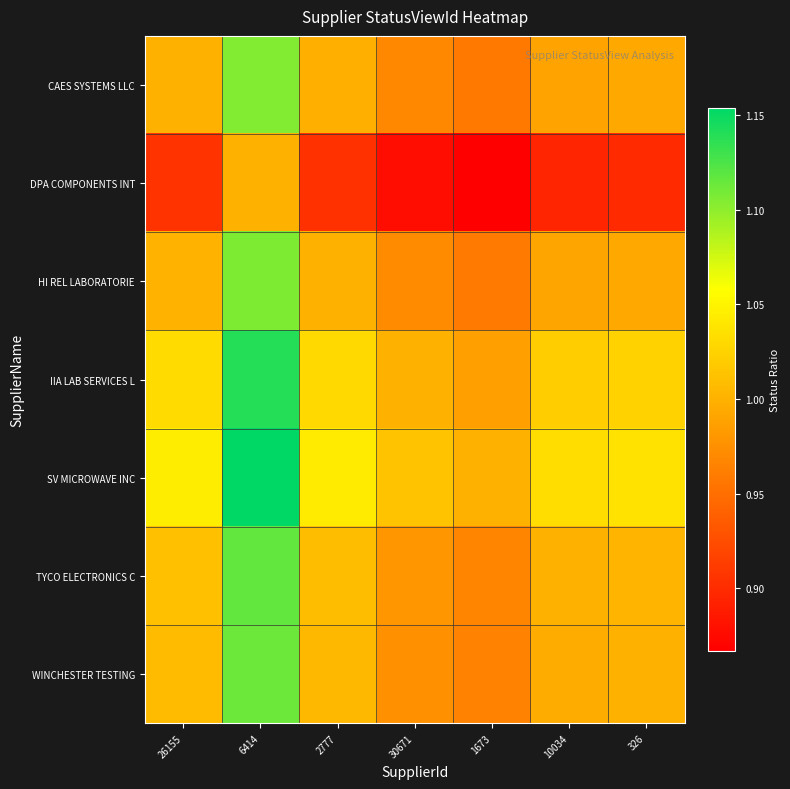

Reading right to left, list all the values displayed in this chart.

CAES SYSTEMS LLC: 326=1.0	10034=1.0	1673=1.0	30671=1.0	2777=1.0	6414=1.1	26155=1.0
DPA COMPONENTS INT: 326=0.9	10034=0.9	1673=0.9	30671=0.9	2777=0.9	6414=1.0	26155=0.9
HI REL LABORATORIE: 326=1.0	10034=1.0	1673=1.0	30671=1.0	2777=1.0	6414=1.1	26155=1.0
IIA LAB SERVICES L: 326=1.0	10034=1.0	1673=1.0	30671=1.0	2777=1.0	6414=1.1	26155=1.0
SV MICROWAVE INC: 326=1.0	10034=1.0	1673=1.0	30671=1.0	2777=1.0	6414=1.2	26155=1.0
TYCO ELECTRONICS C: 326=1.0	10034=1.0	1673=1.0	30671=1.0	2777=1.0	6414=1.1	26155=1.0
WINCHESTER TESTING: 326=1.0	10034=1.0	1673=1.0	30671=1.0	2777=1.0	6414=1.1	26155=1.0